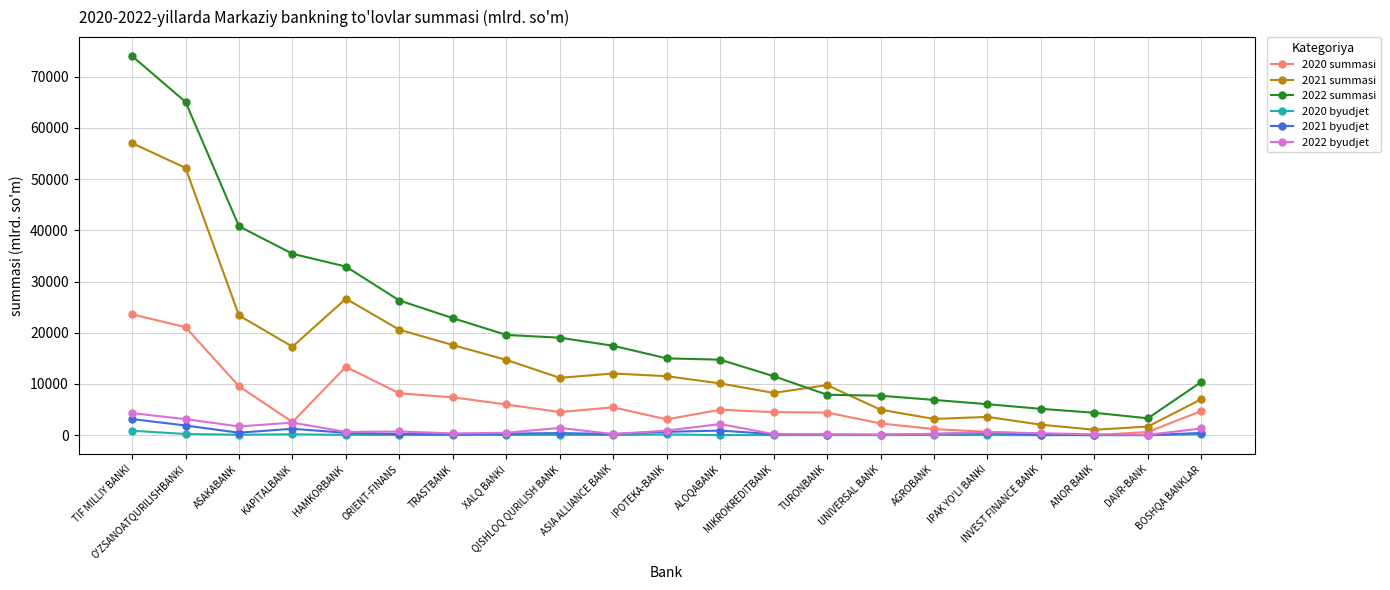

What is the label of the 10th point from the left?

ASIA ALLIANCE BANK